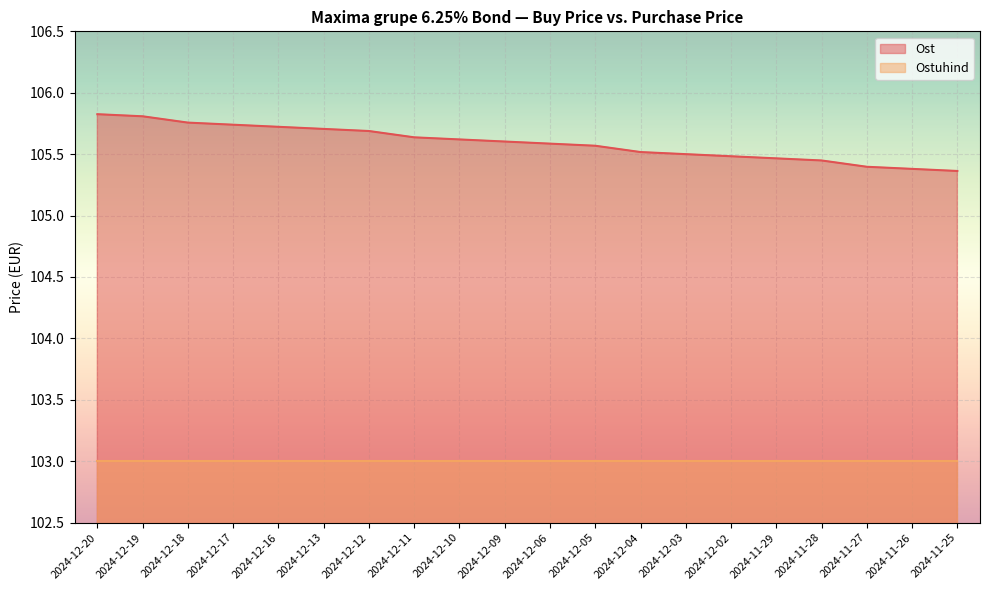

What is the smallest value displayed?

103.0